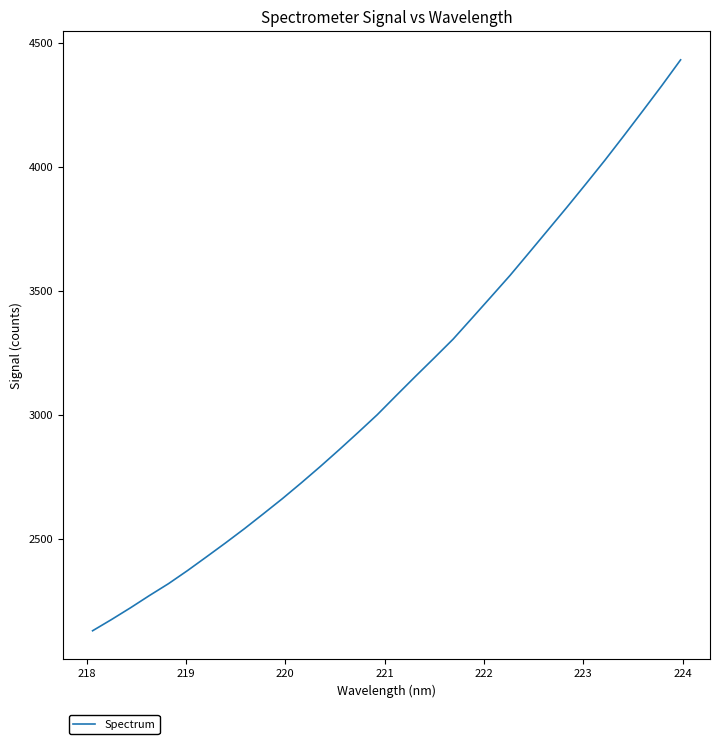

What is the minimum value shown in the chart?

2130.0